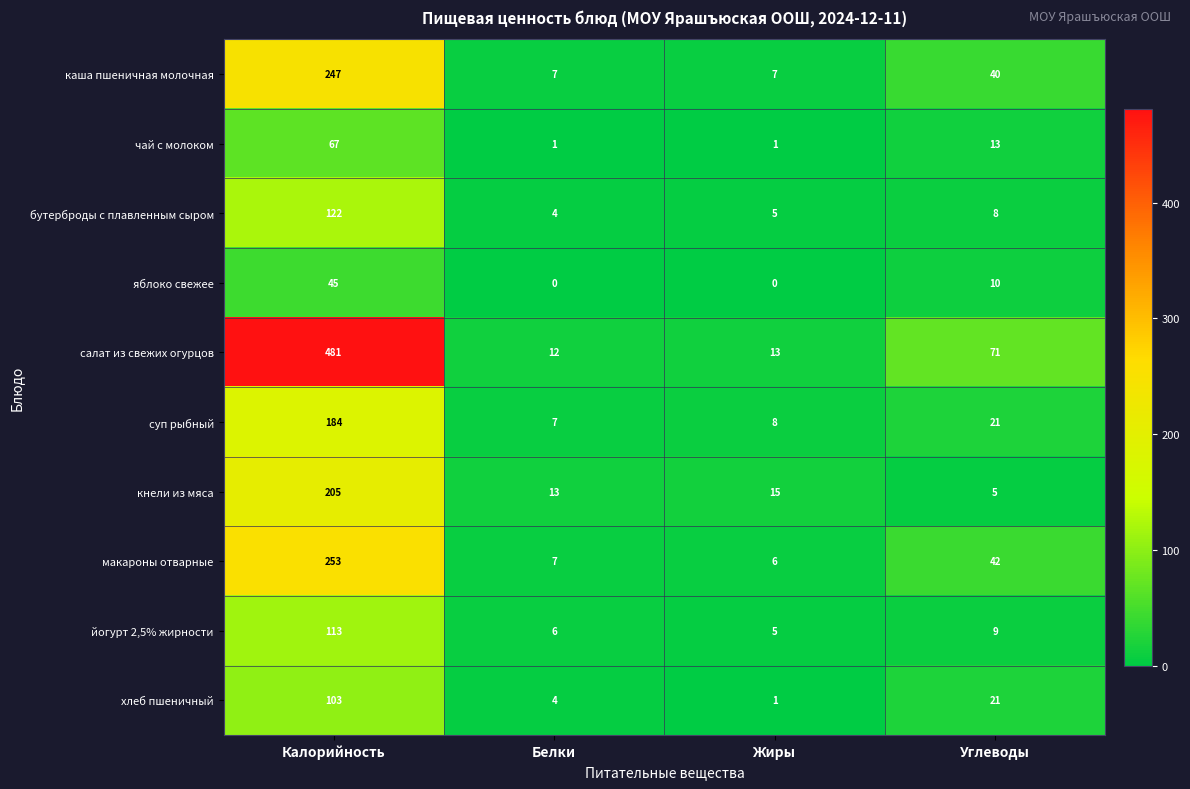

Is it true that салат из свежих огурцов equals 12 at Белки?

True